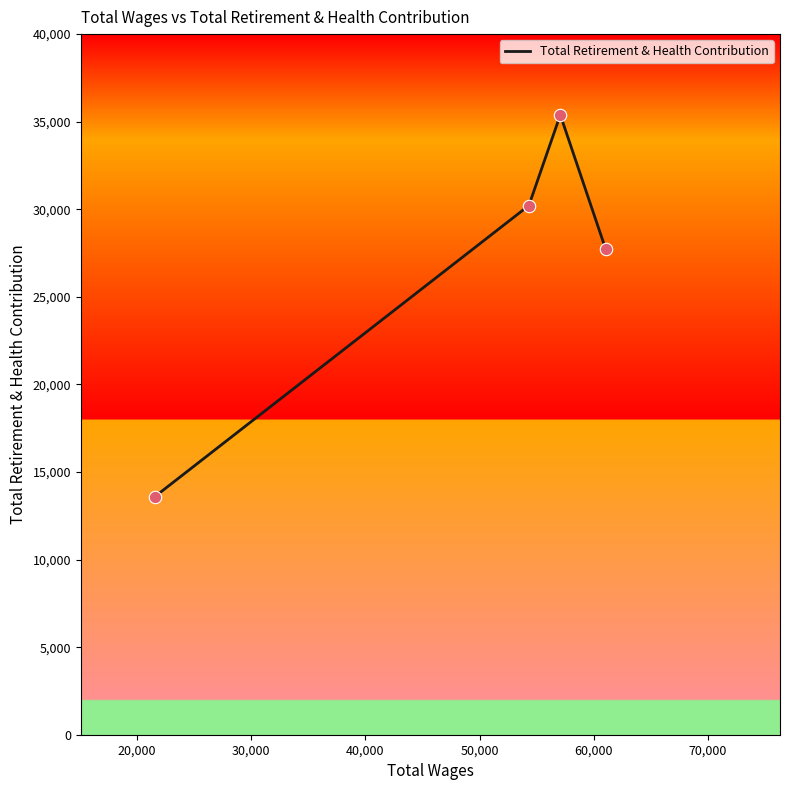

How many interior local peaks (higher than both neighbors) does the data have?

1